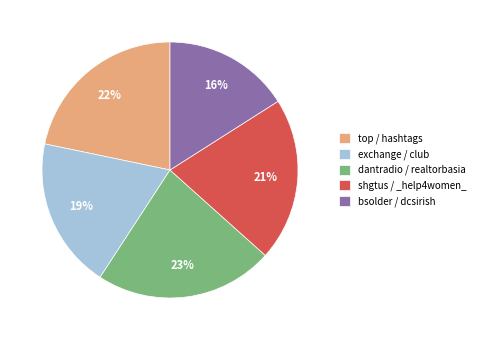

Count the number of slices in the pie.

5